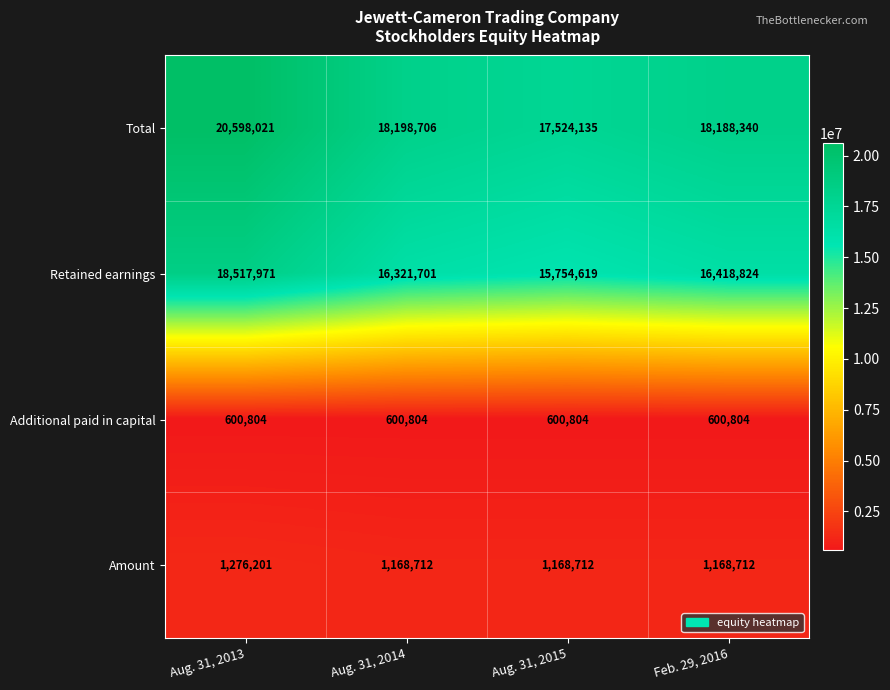

At which label does Retained earnings first exceed 16418824?

Aug. 31, 2013